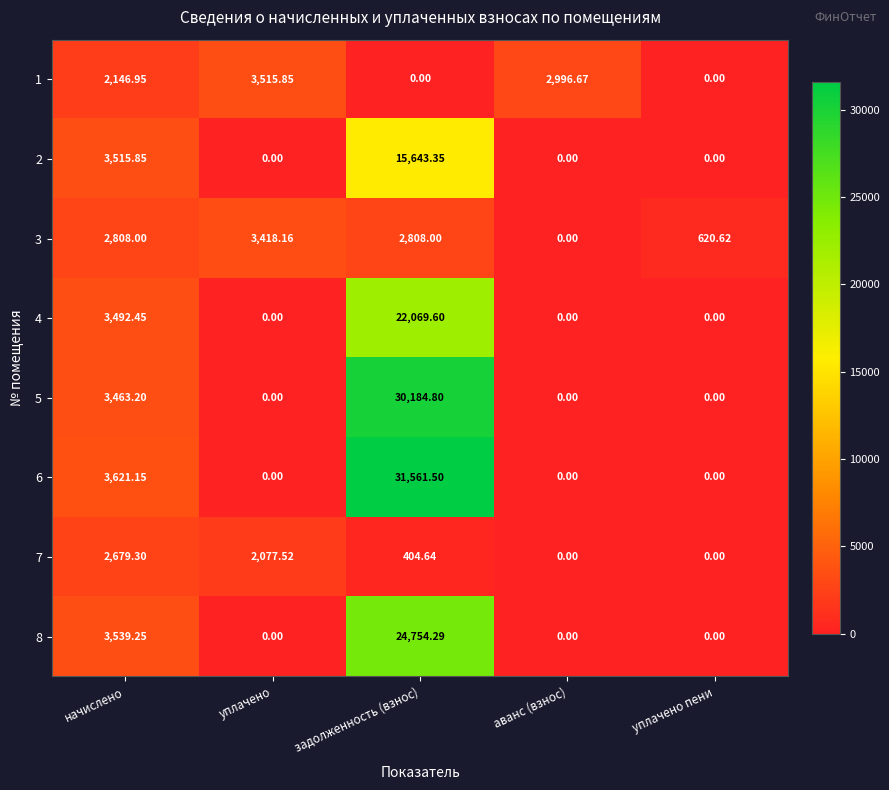

At which category is the sum across all series the highest?

задолженность (взнос)